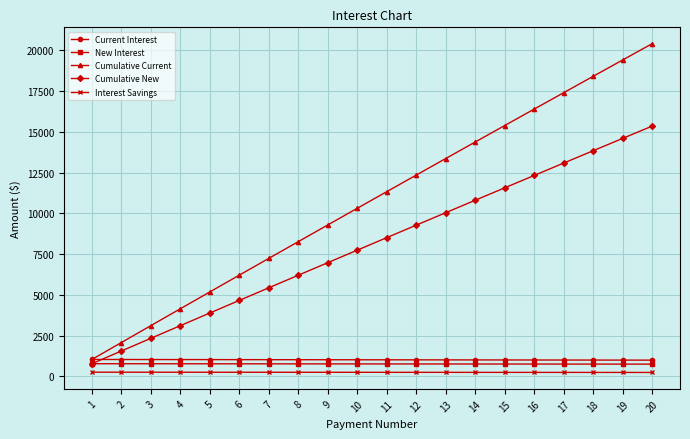

What is the minimum value for Cumulative Current?

1040.0